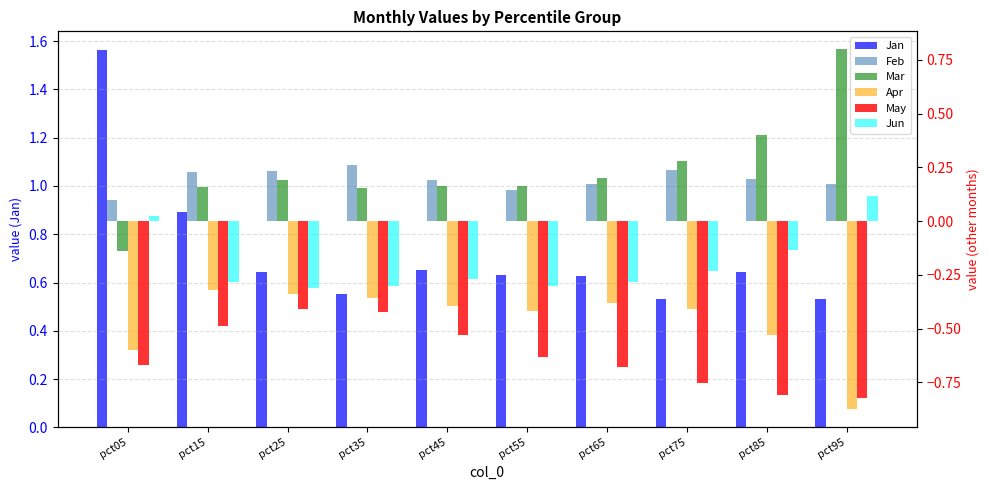

Does the chart contain any negative values?

Yes